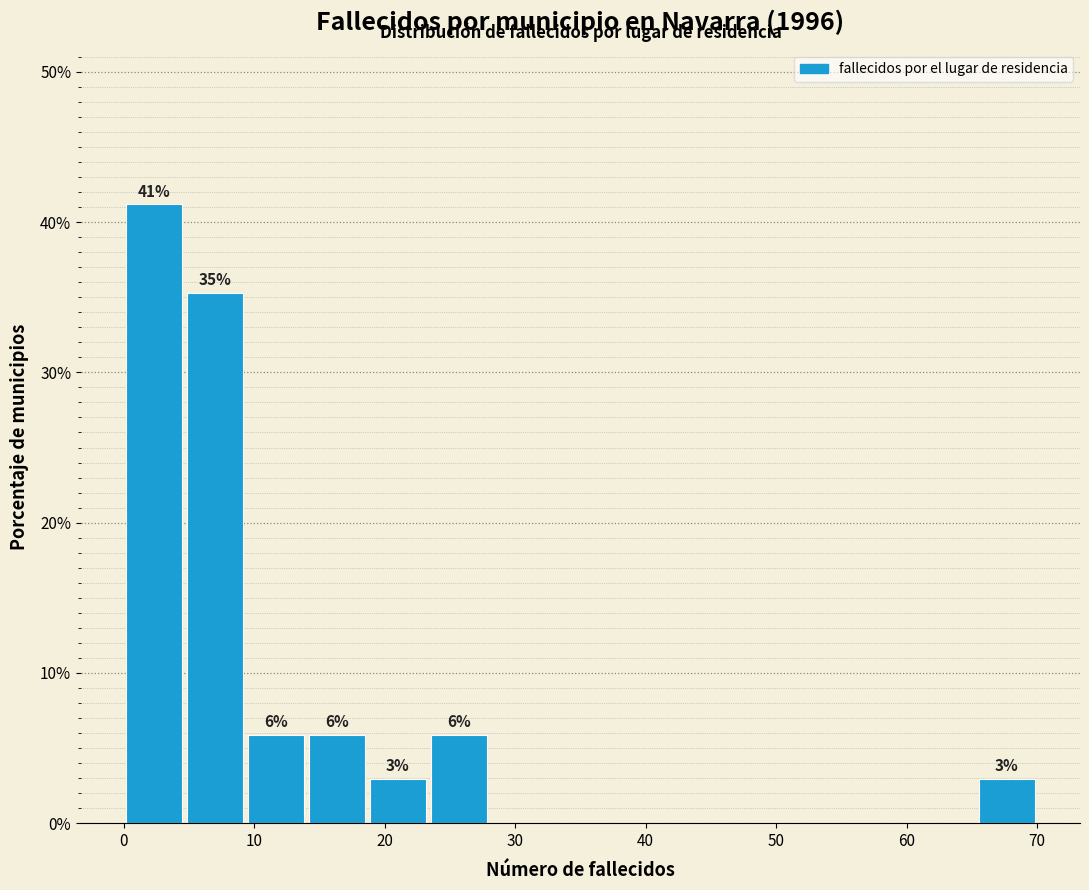

Over which range of the x-axis is the bar tallest?

0 to 5